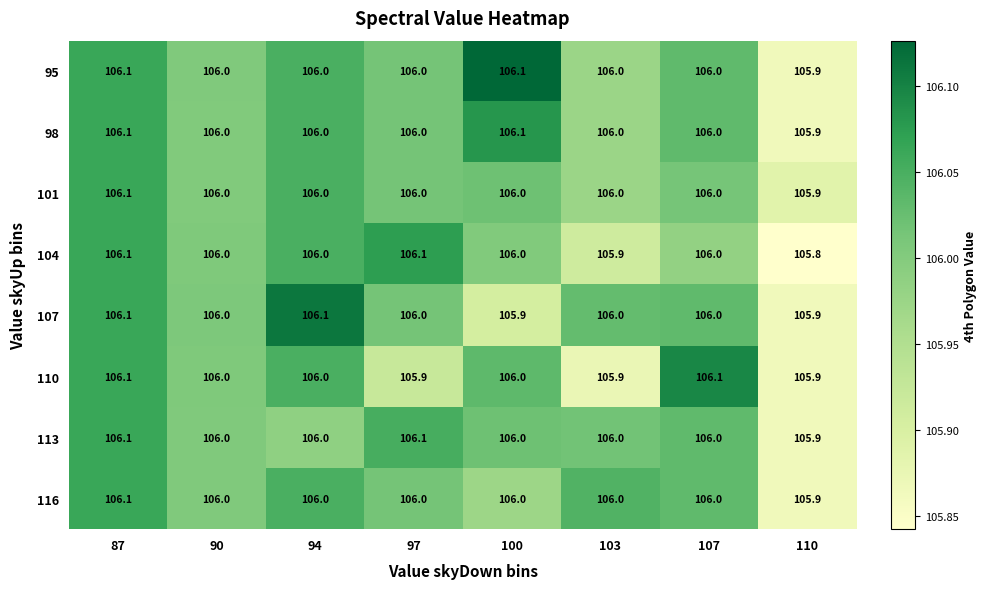

Count the 113 values in the range 106 to 107.

7